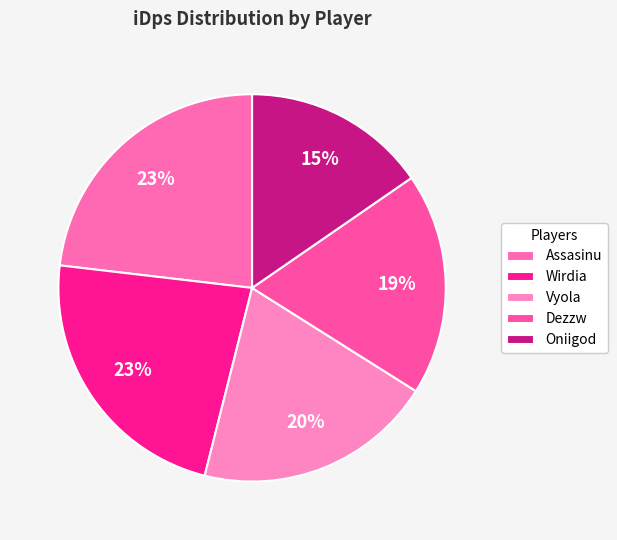

Approximately how many times larger is the value at Dezzw compared to Wirdia?

0.8